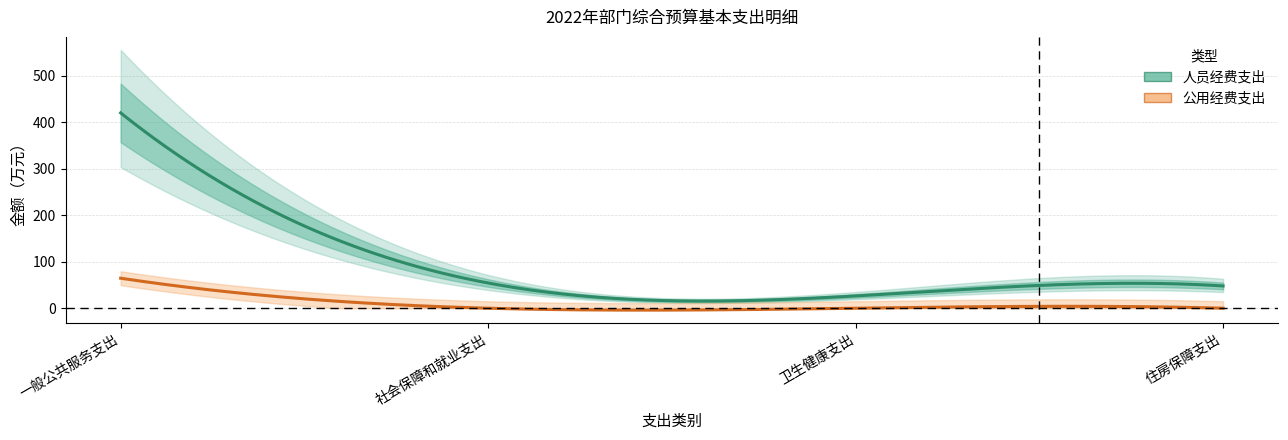

What are all the series names shown in the legend?

人员经费支出, 公用经费支出